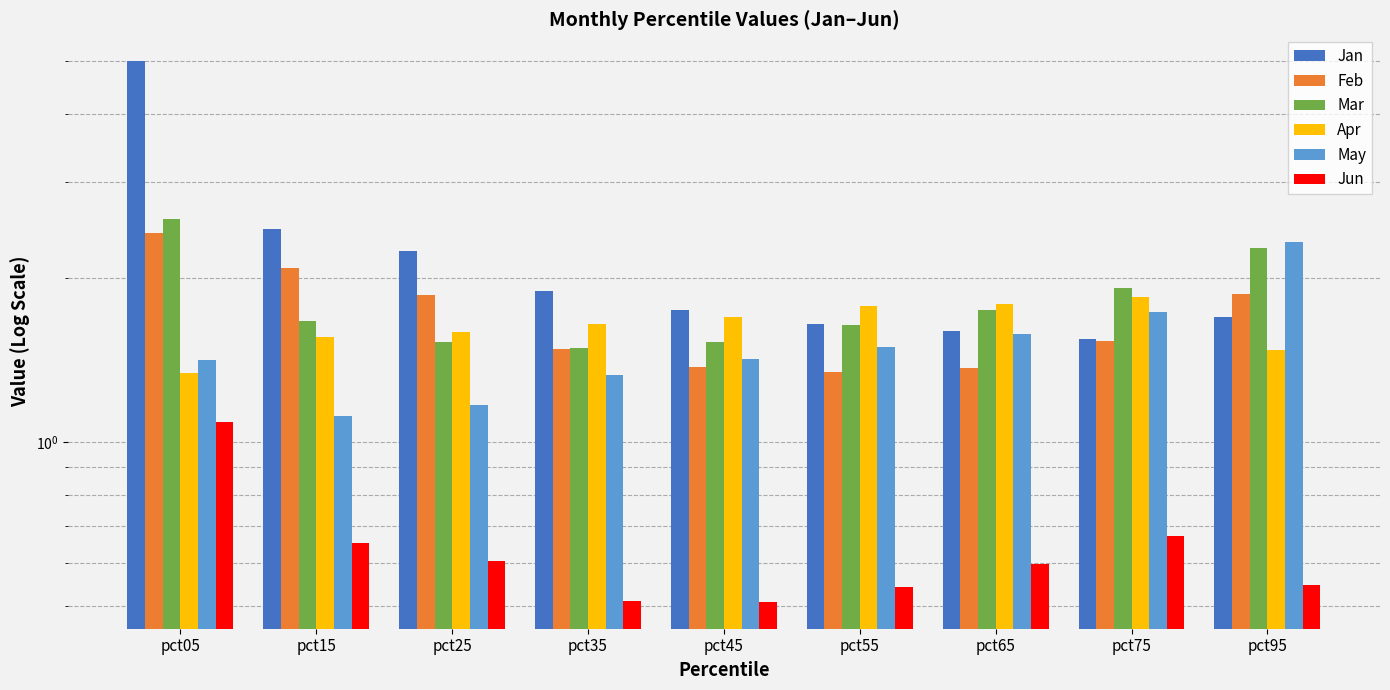

What is the highest value of the May series?

2.3